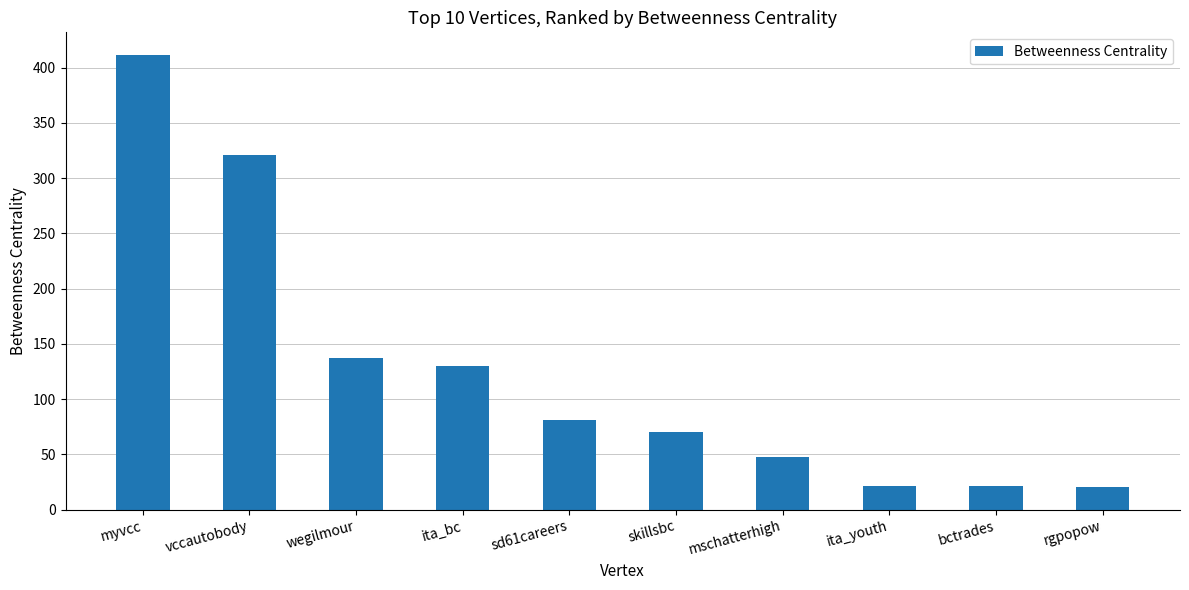

At which label does the data first exceed 80?

myvcc